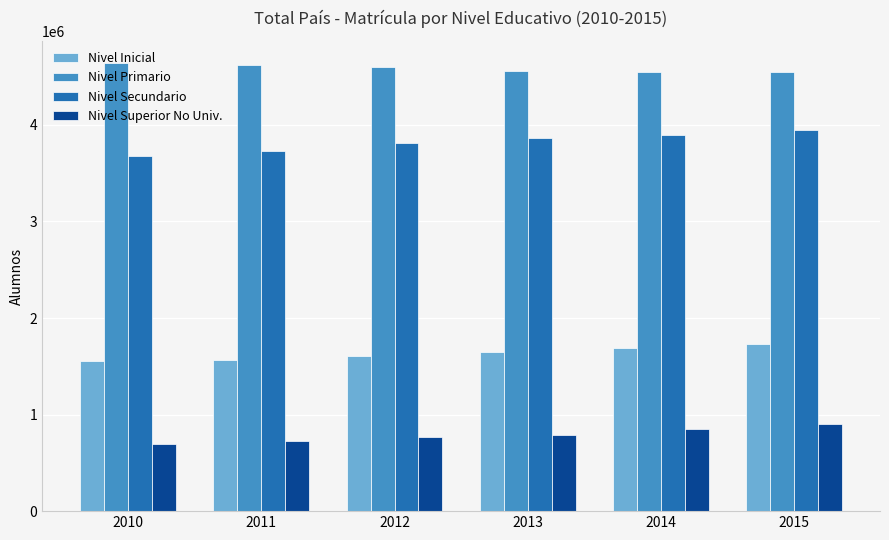

What is the value of the Nivel Inicial bar at the 3rd from the left?

1610845